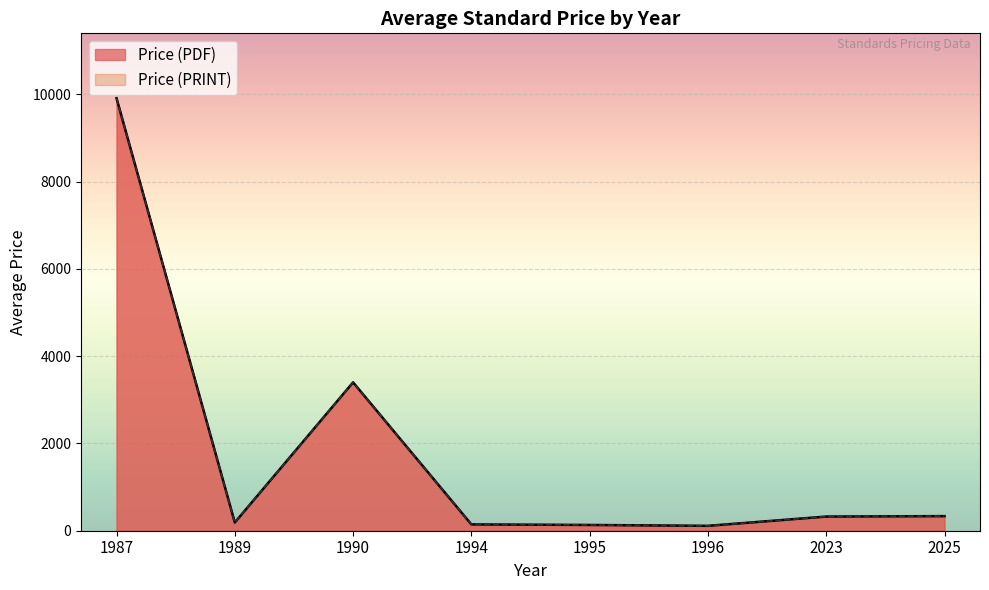

What is the smallest value displayed?

20.0